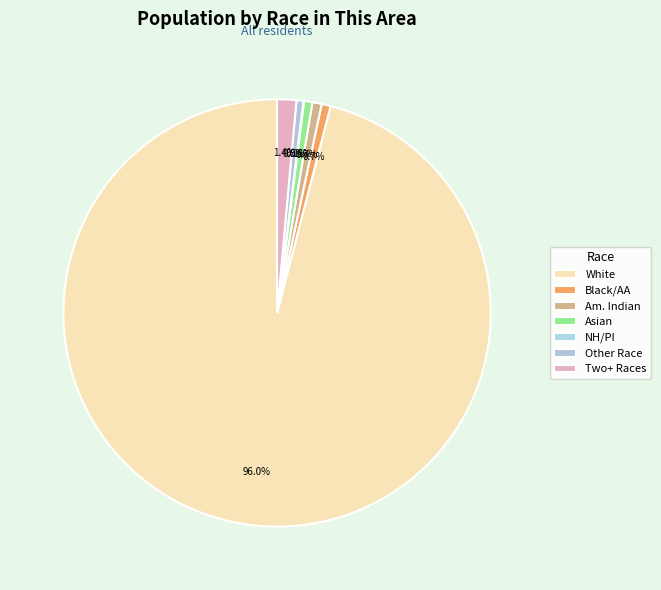

What is the majority slice?

White